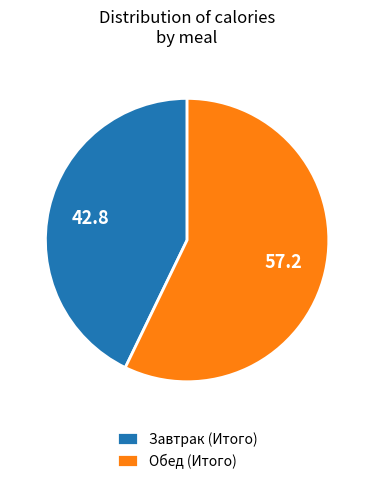

Combined, do Обед (Итого) and Завтрак (Итого) account for over 50%?

Yes